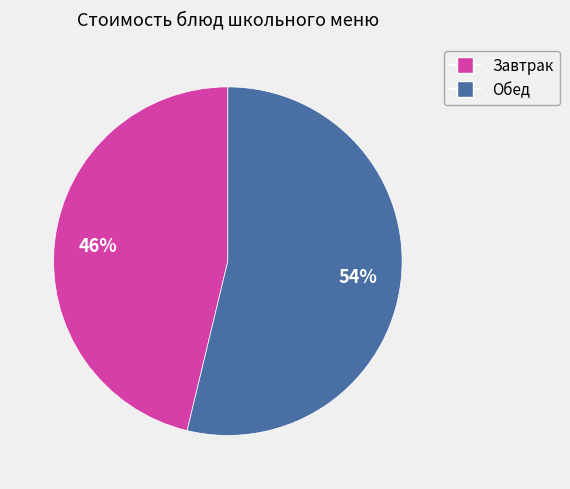

To the nearest percent, what is the average slice percentage?

50%